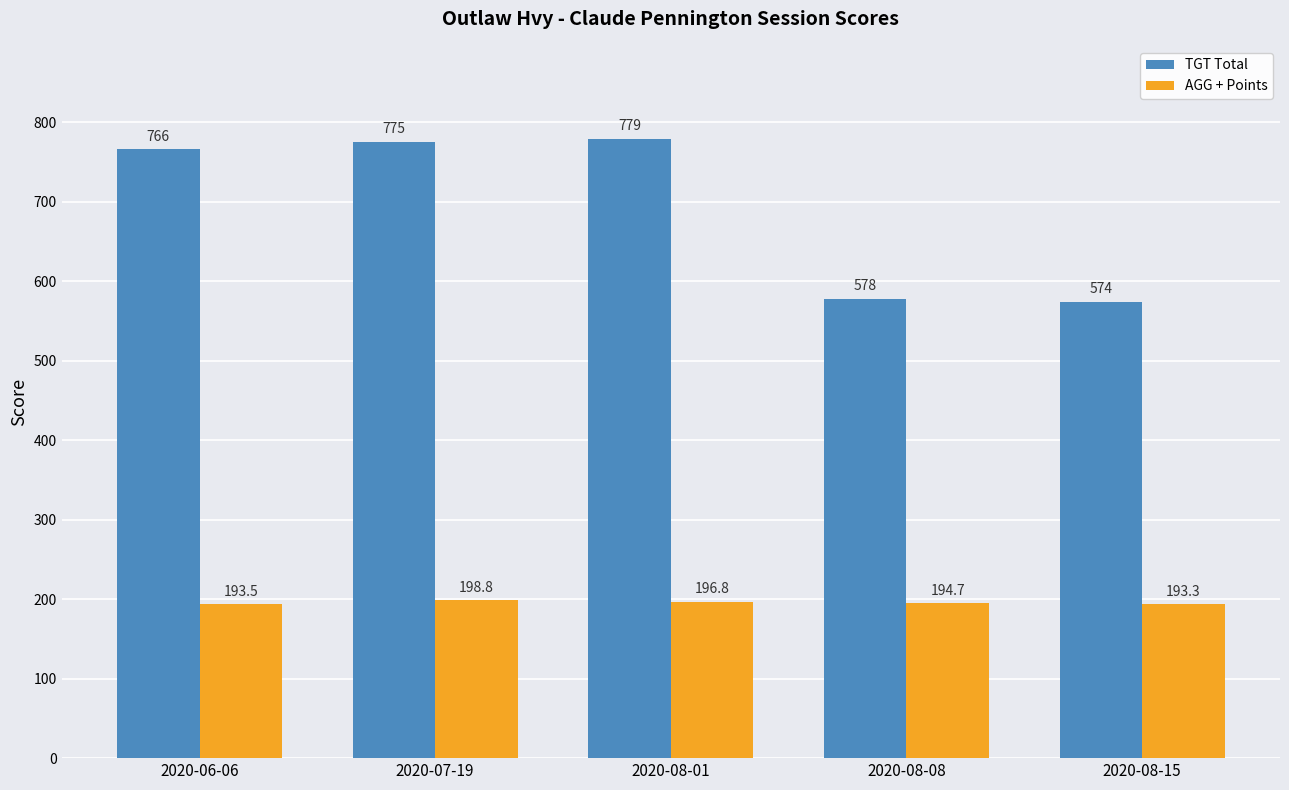

How many data points in AGG + Points are above 194?

3